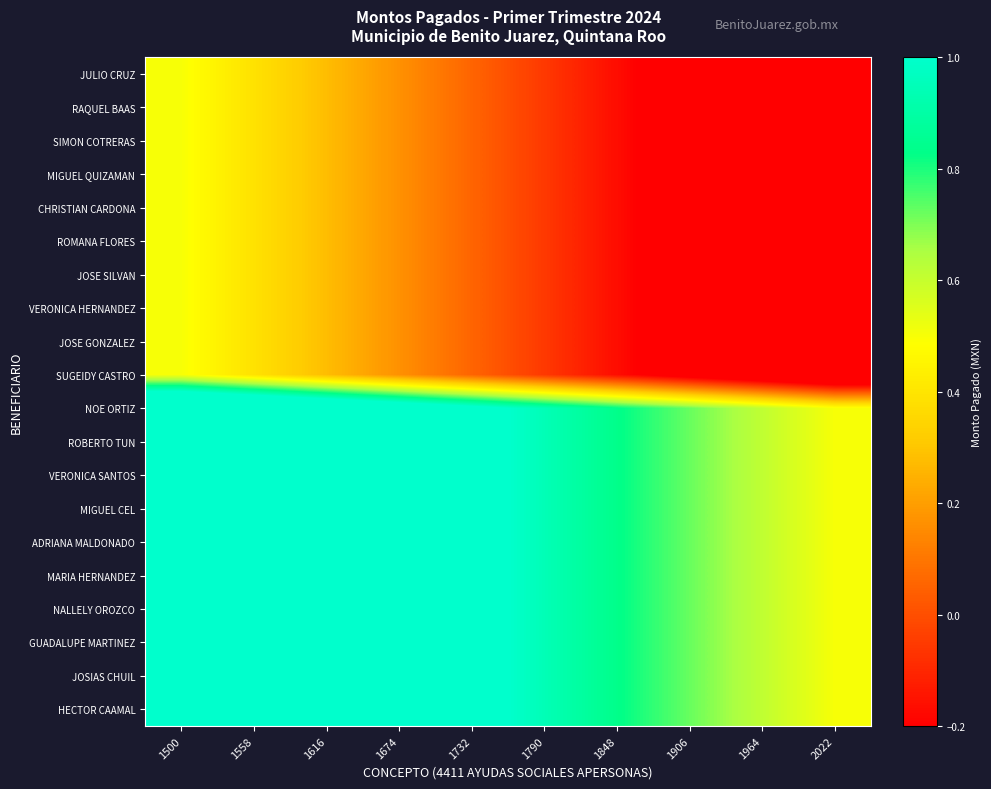

Which category has the lowest value across all series?

2022